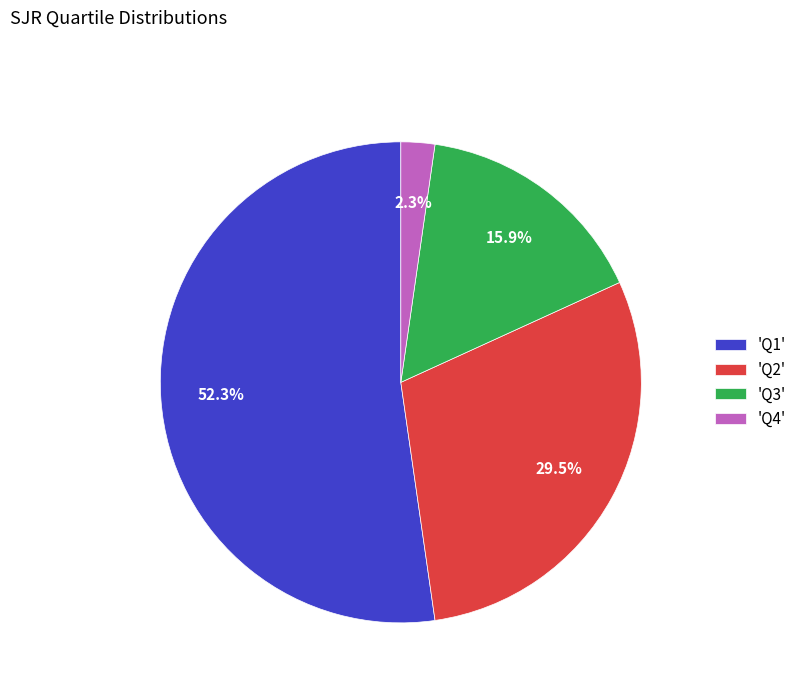

What is the ratio of the value at 'Q1' to the value at 'Q2'?

1.8